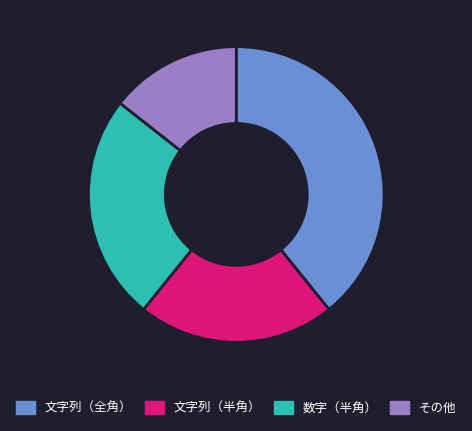

True or false: その他 accounts for 22% of the total.

False